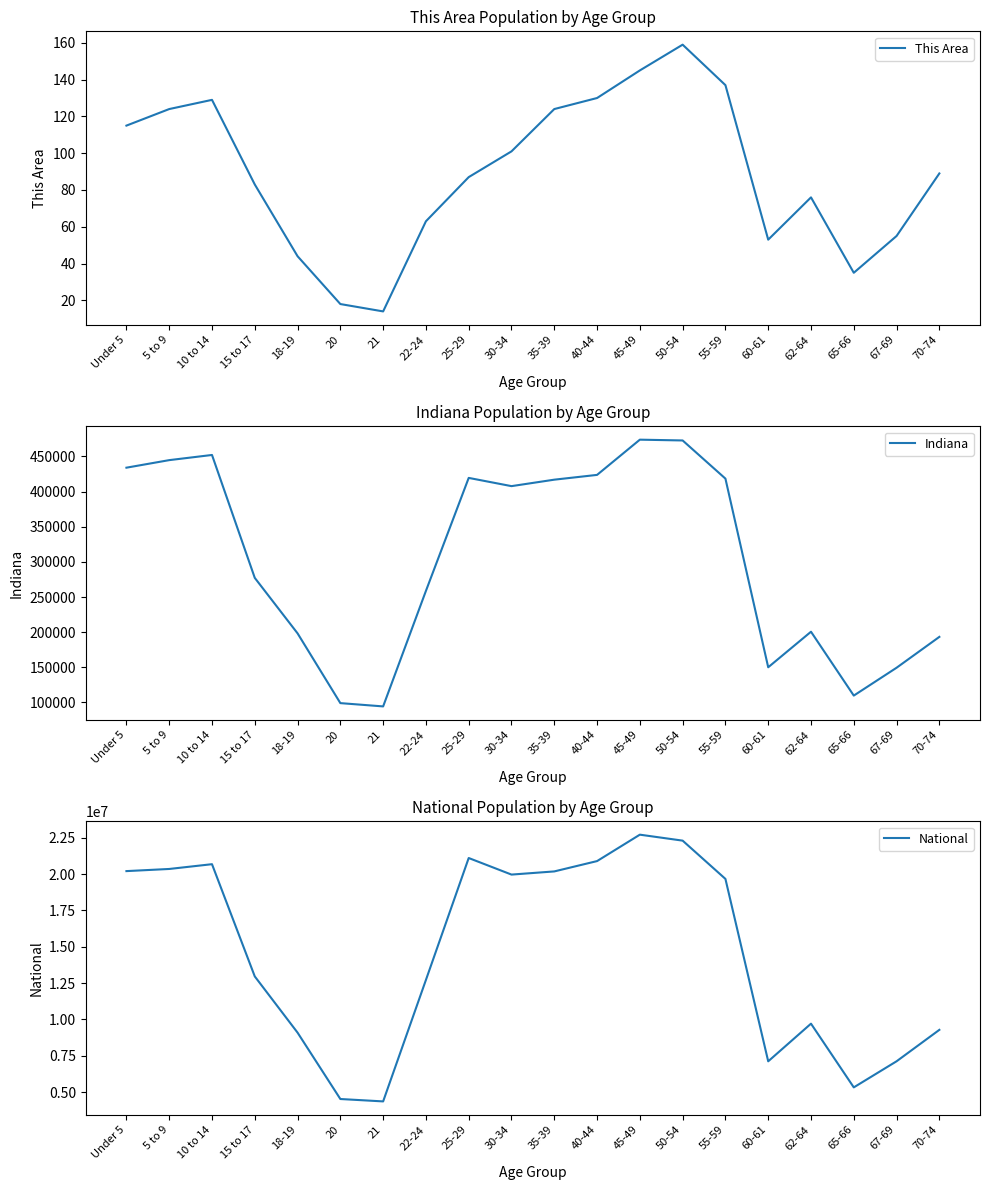

What is the greatest value displayed?

22708591